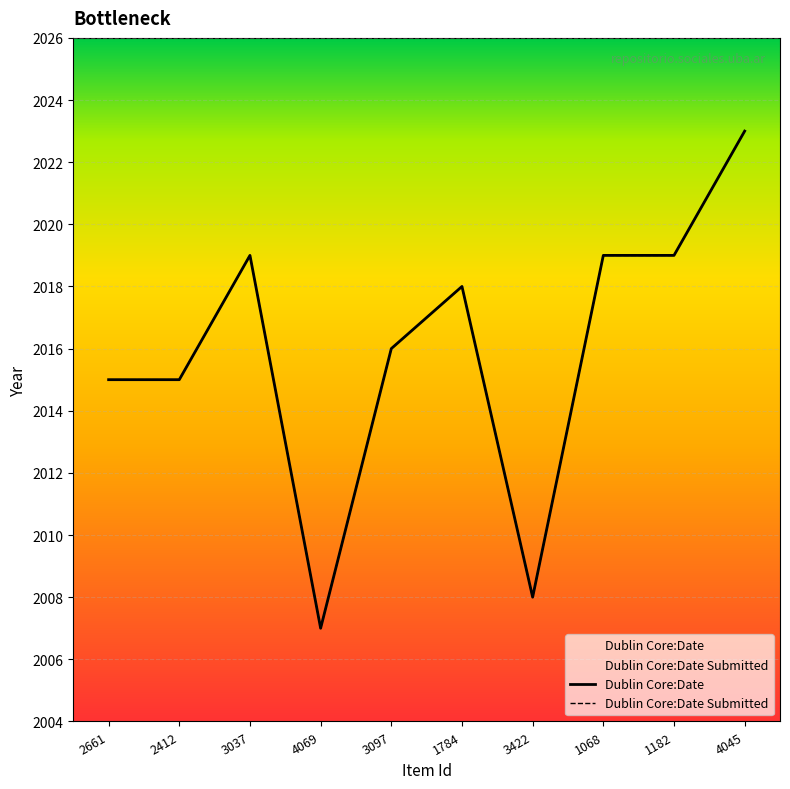

What is the difference between the maximum and minimum values in the Dublin Core:Date Submitted series?

16